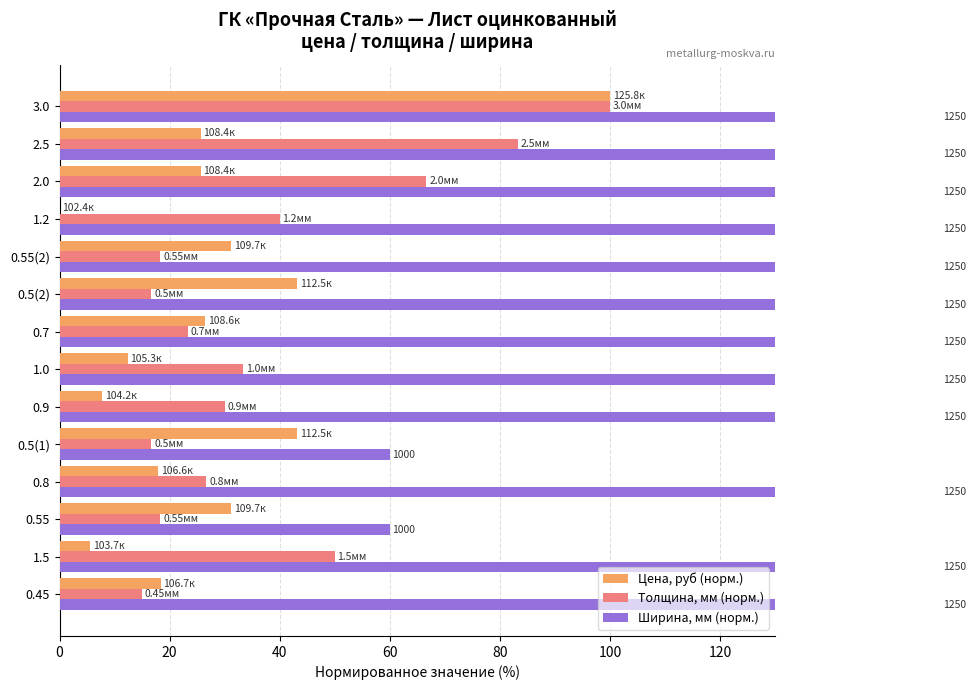

What position from the left is 0.5(1)?

5